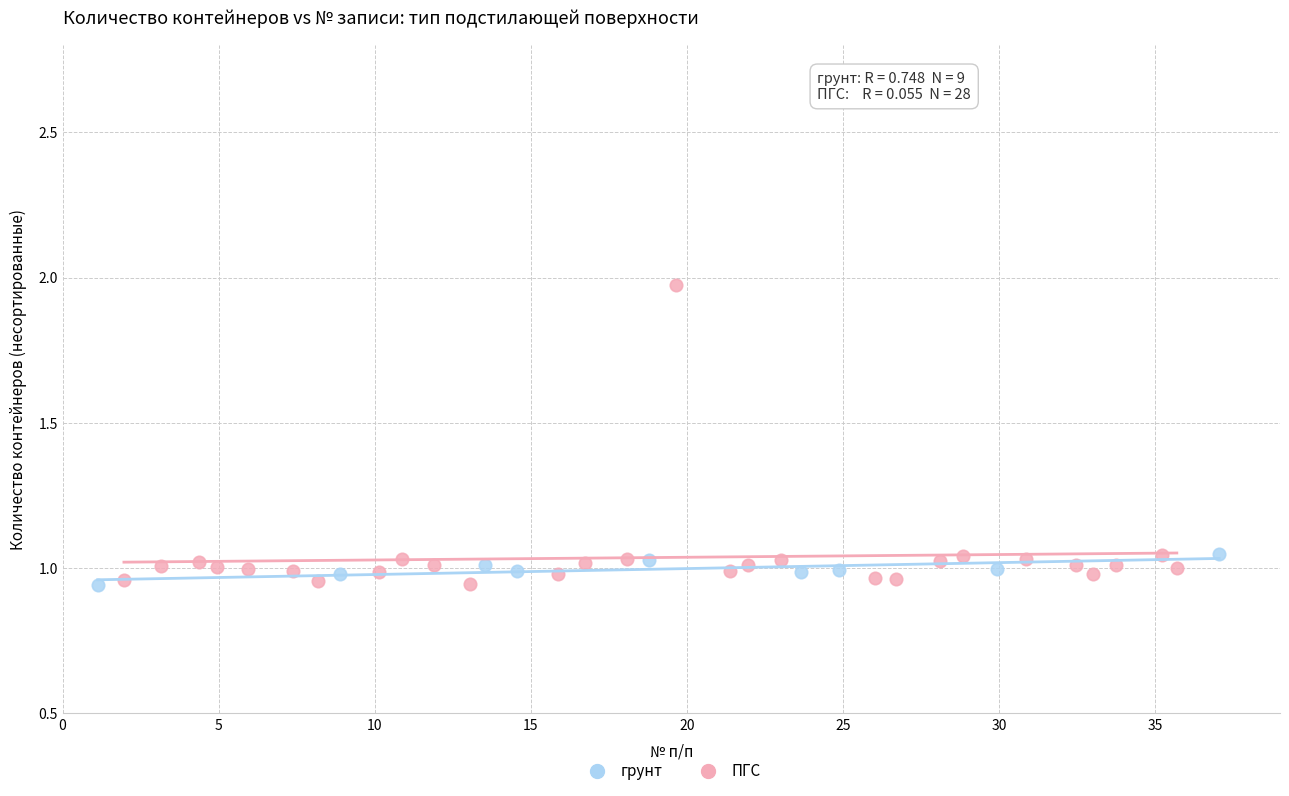

Which series reaches the maximum Y coordinate?

ПГС